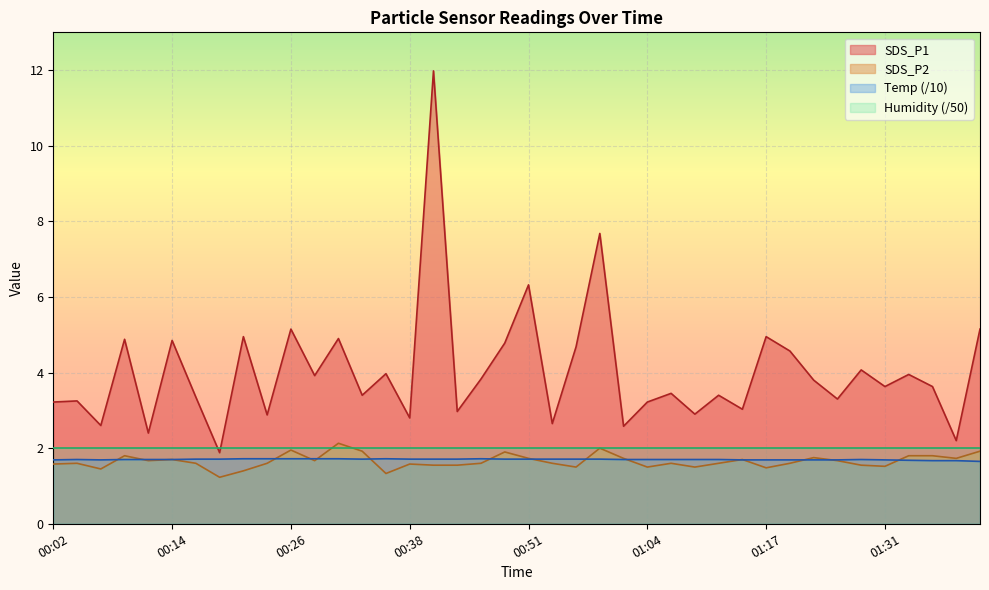

True or false: Temp (/10) and Humidity (/50) cross at least once.

False